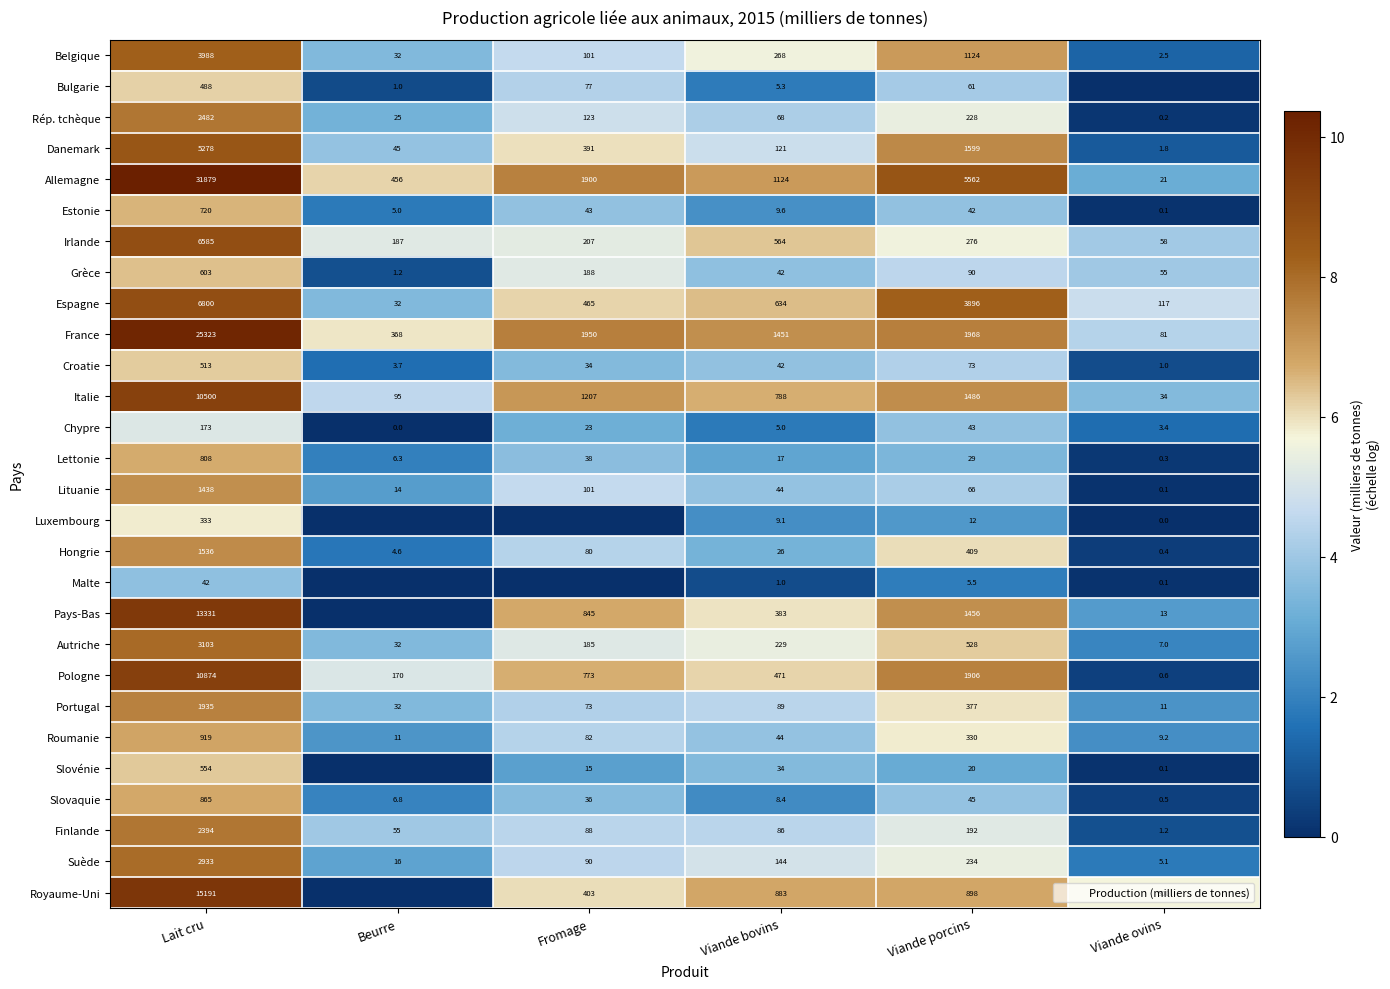

Is it true that Portugal equals 532.9 at Viande porcins?

False